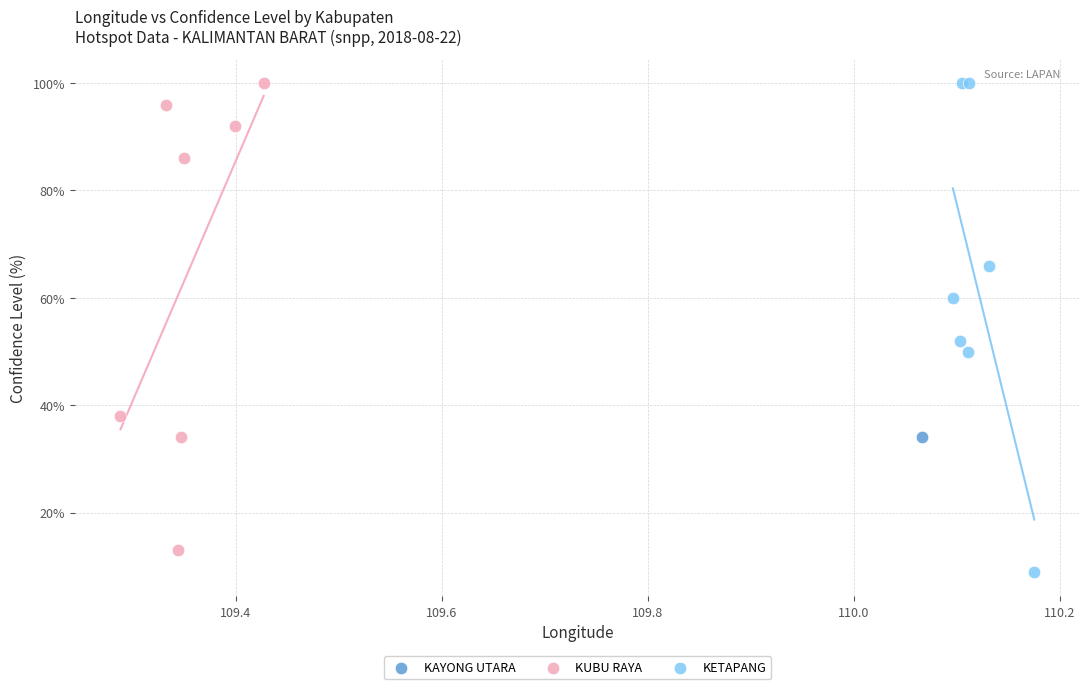

What are all the series names shown in the legend?

KAYONG UTARA, KUBU RAYA, KETAPANG